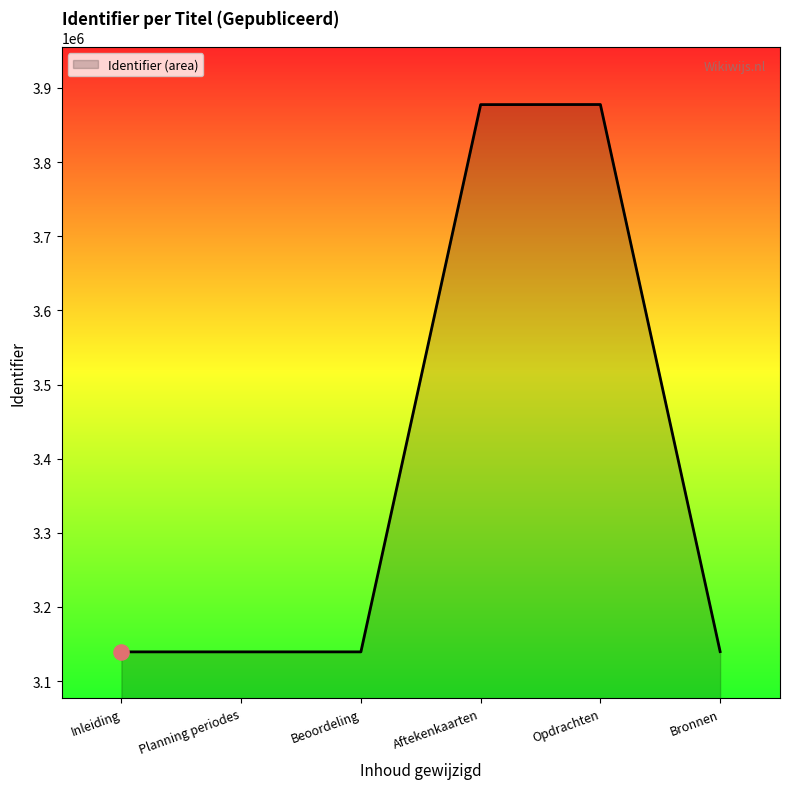

What is the ratio of the value at Aftekenkaarten to the value at Beoordeling?

1.2